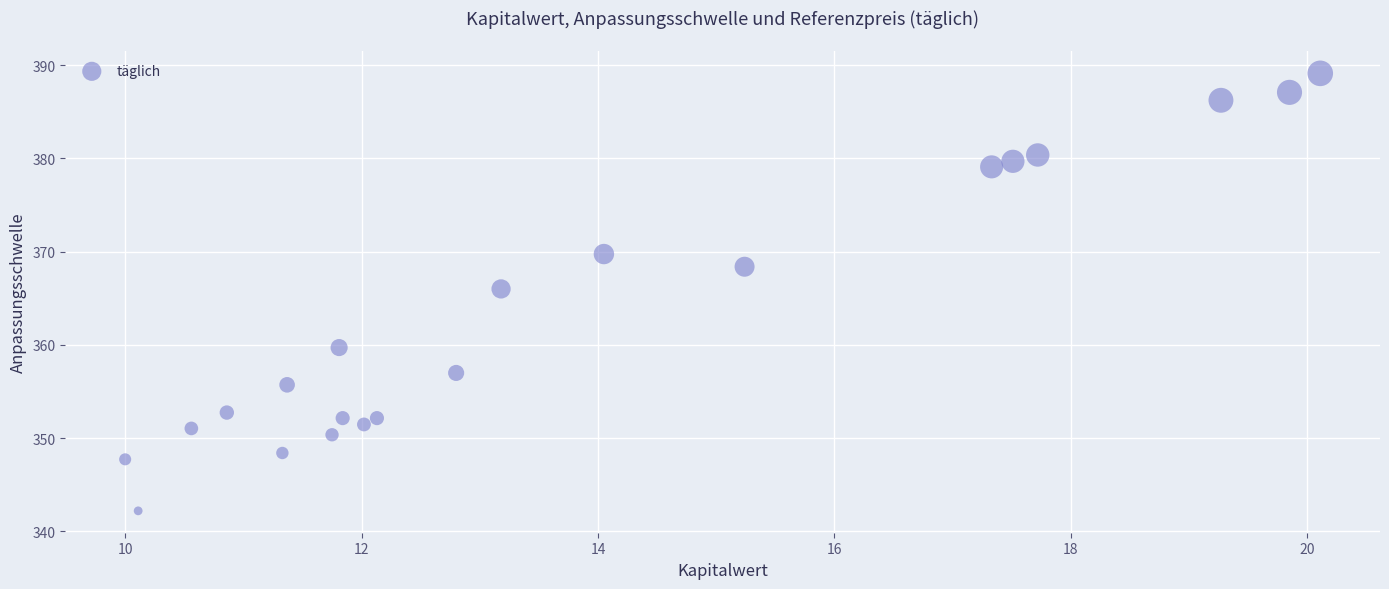

What Y value in the scatter plot is closest to 365?

366.0